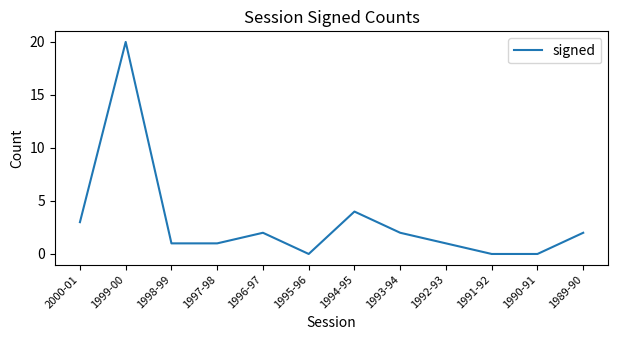

Reading right to left, extract all data points from this chart.

2	0	0	1	2	4	0	2	1	1	20	3